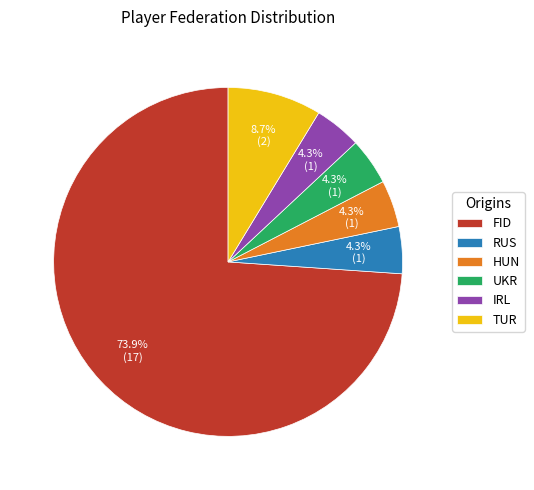

Do IRL and RUS together represent more than half of the pie?

No